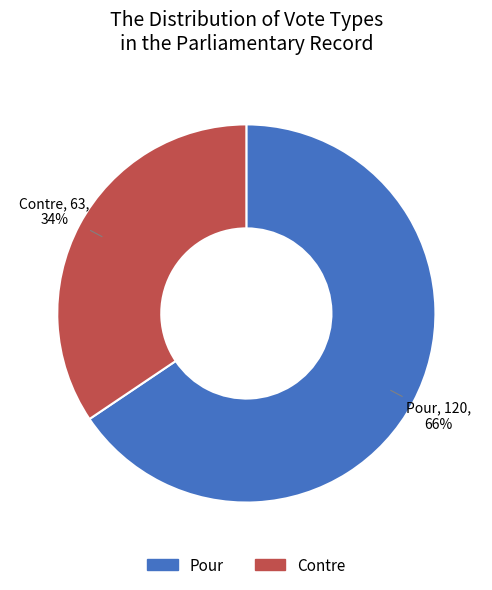

True or false: Contre accounts for 24% of the total.

False